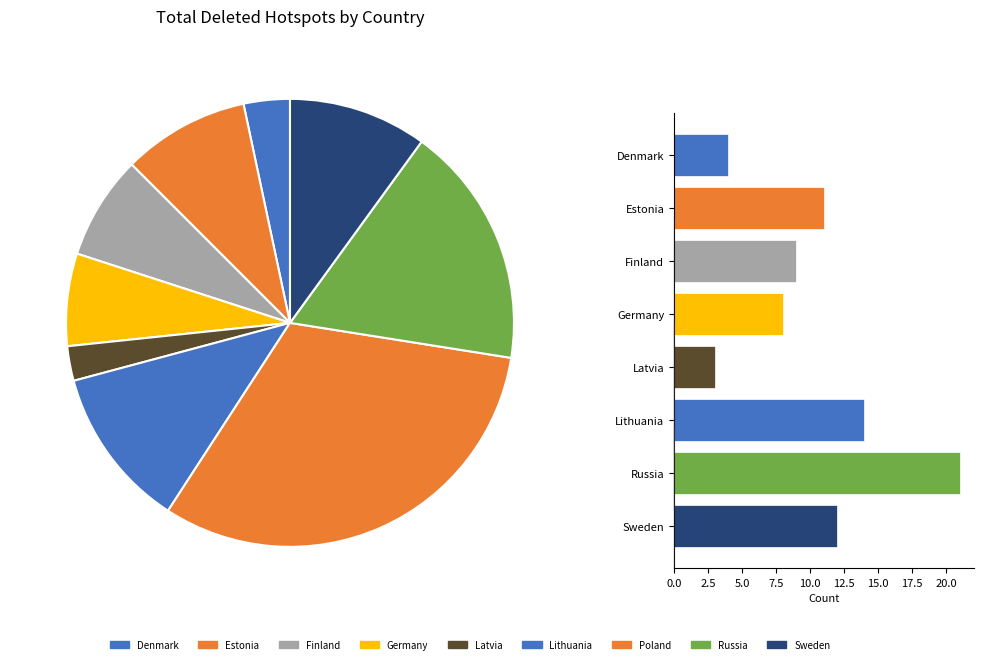

What is the largest slice in the pie chart?

Poland